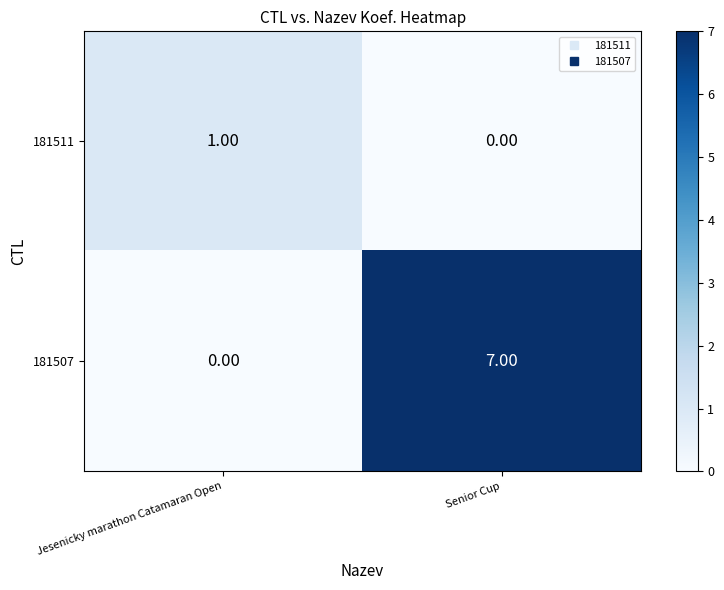

How many values in the 181507 series are below 7?

1